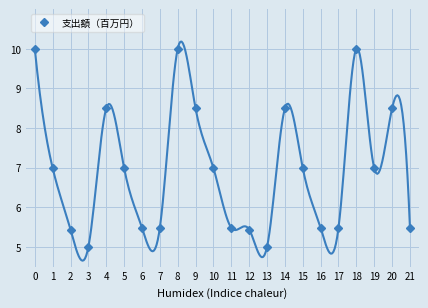

What is the difference between the maximum and minimum values?

5.0